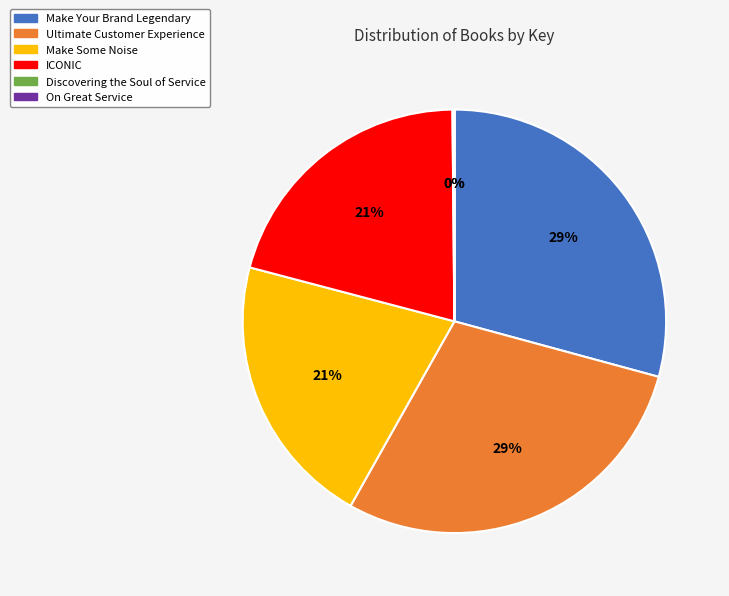

To the nearest percent, what is the difference between the largest and smallest slice percentages?

29%